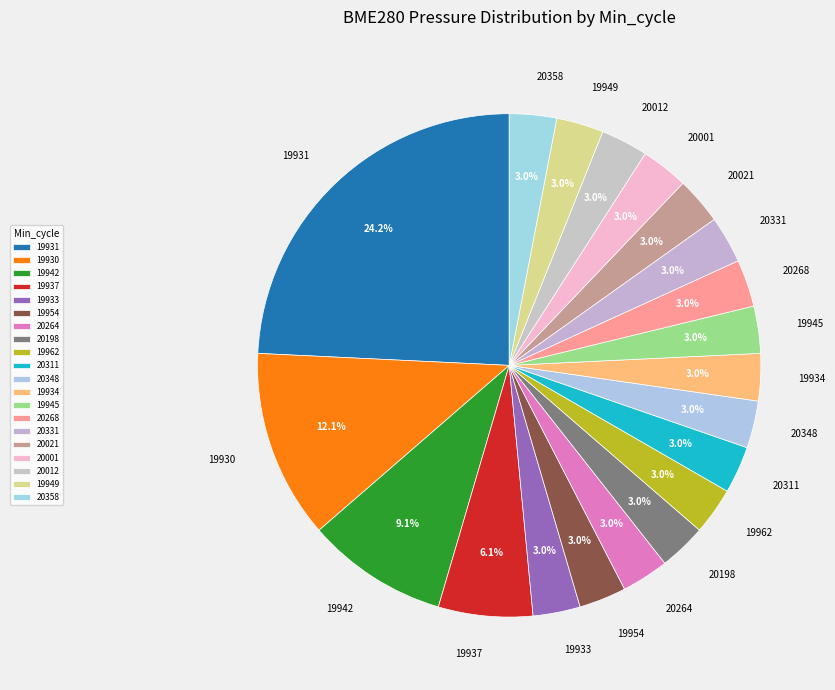

Which category has the biggest portion of the pie?

19931